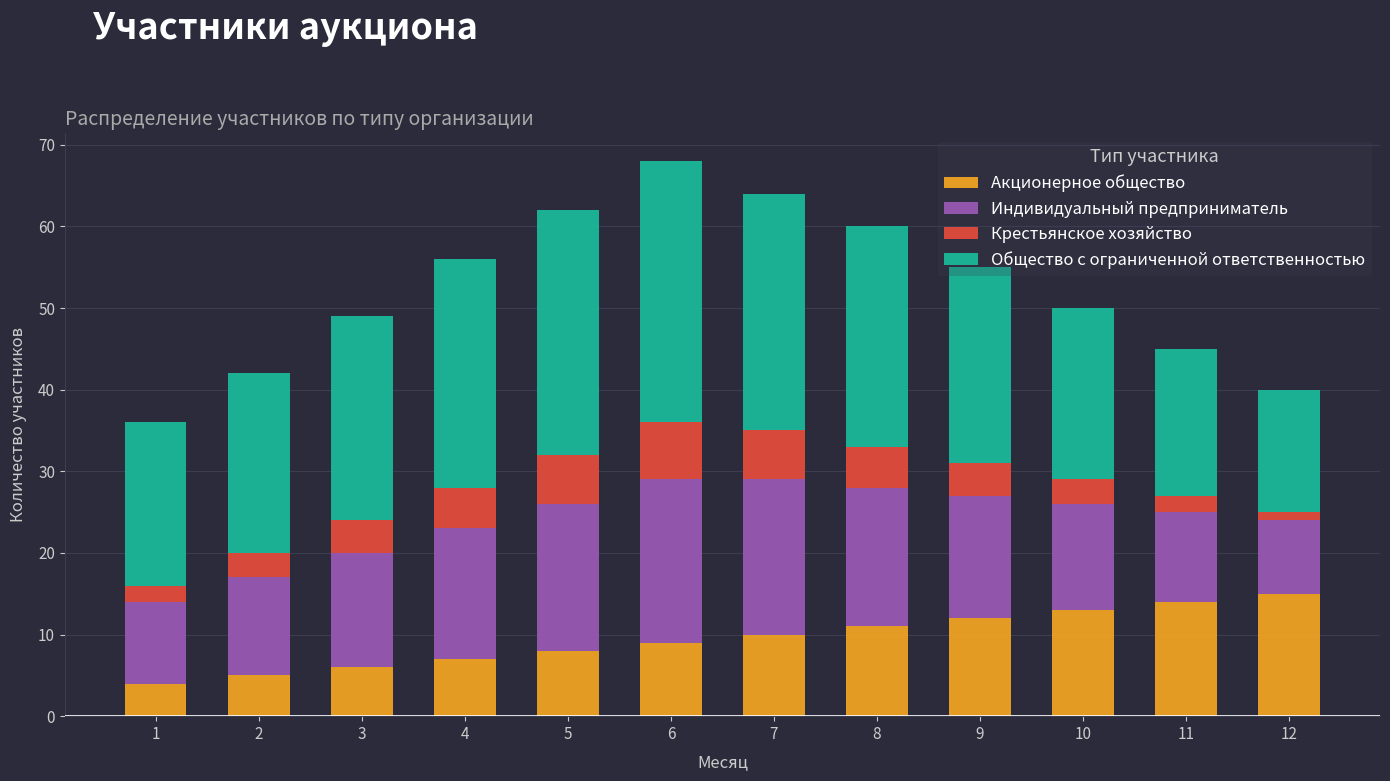

What is the sum of all Акционерное общество values?

114